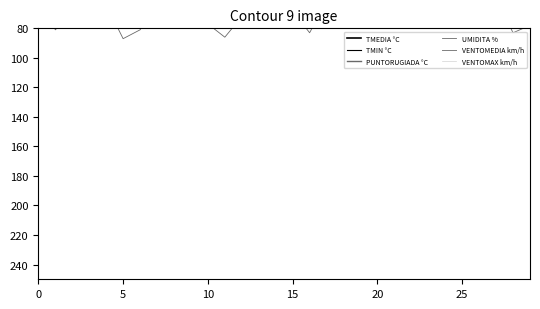

What is the value of the UMIDITA % point at the 11th from the left?

70